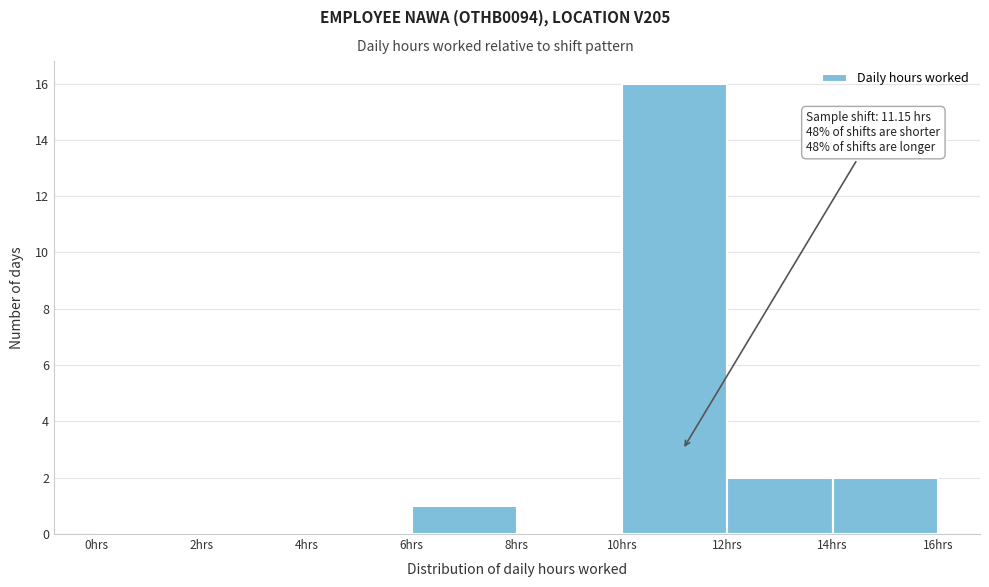

Over which range of the x-axis is the bar tallest?

10 to 12